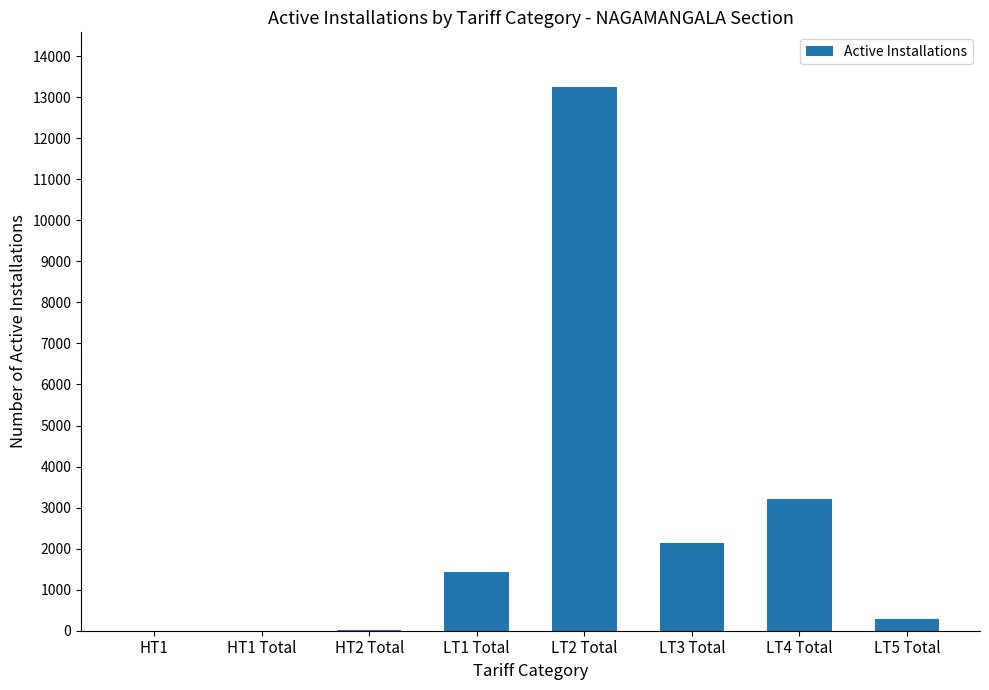

At which category does the chart reach its peak across all series?

LT2 Total